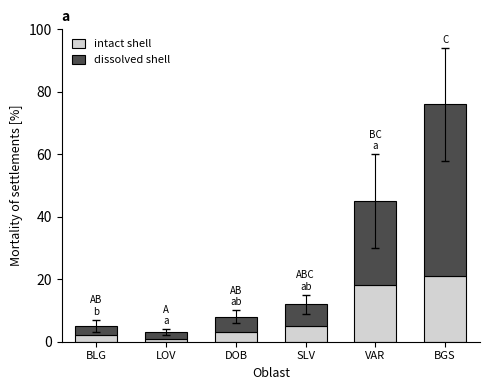

Count the number of categories in the chart.

6